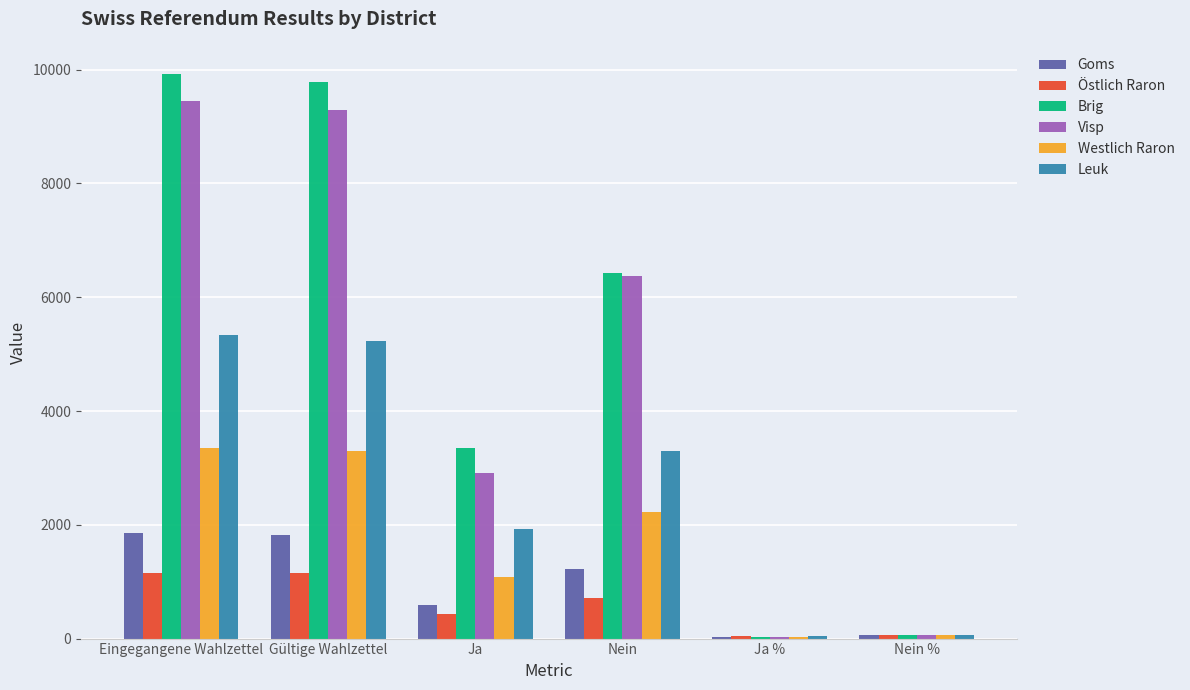

What is the smallest value displayed?

31.3